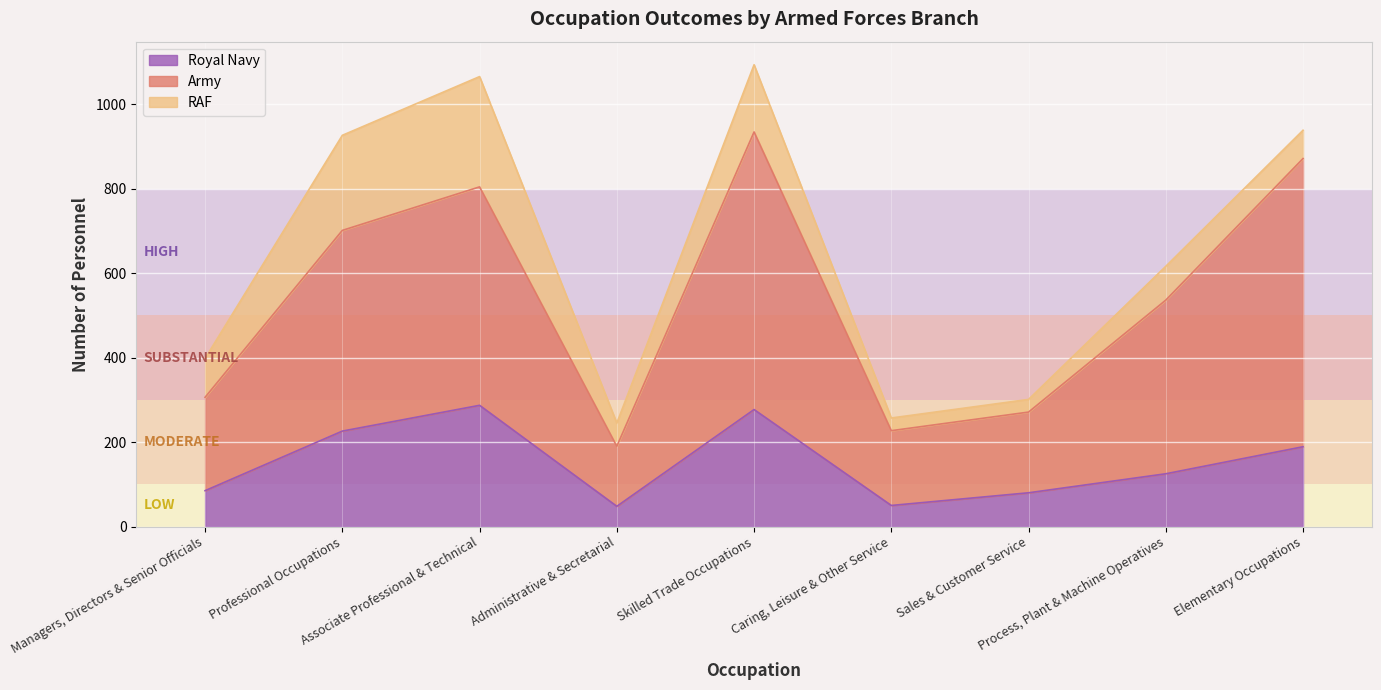

Which series has the largest range (max minus min)?

Army